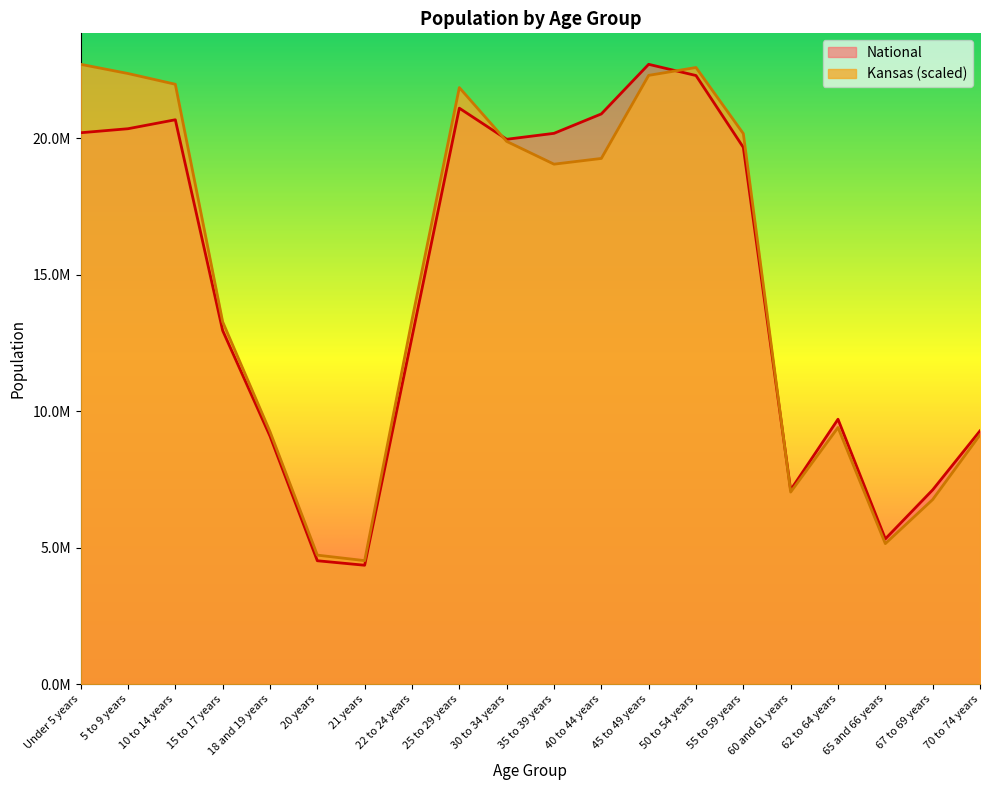

At which category does Kansas reach its first local peak?

25 to 29 years